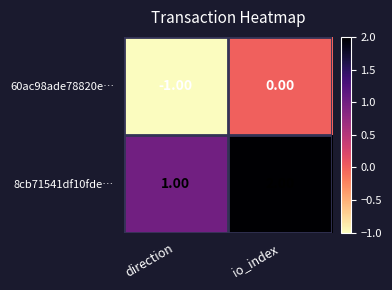

List the series in order of their overall mean, lowest first.

60ac98ade78820e…, 8cb71541df10fde…